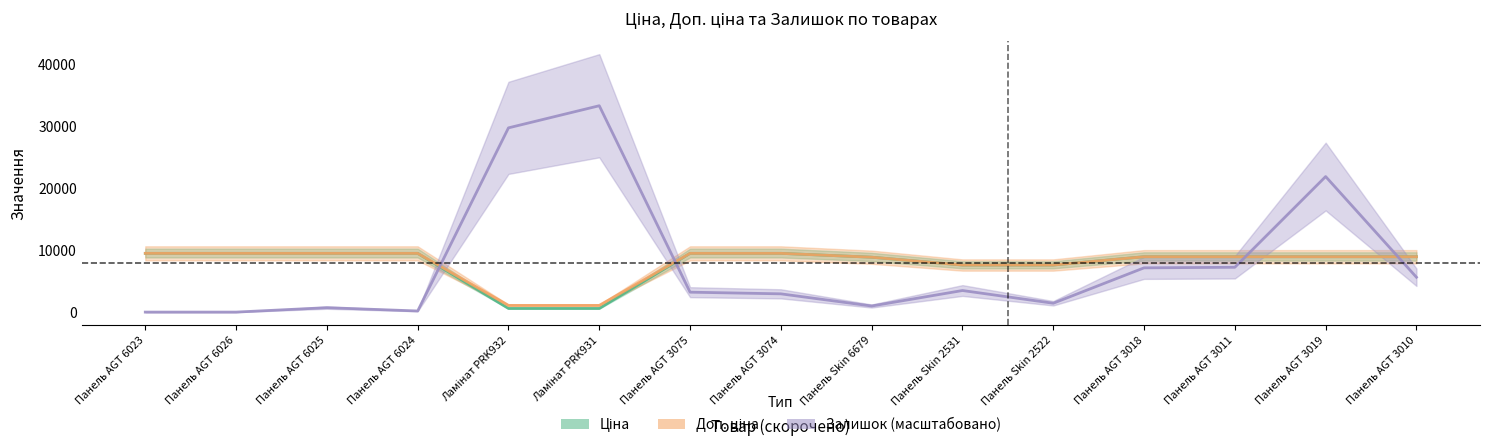

True or false: Доп. ціна has more than 2 interior local peaks.

False